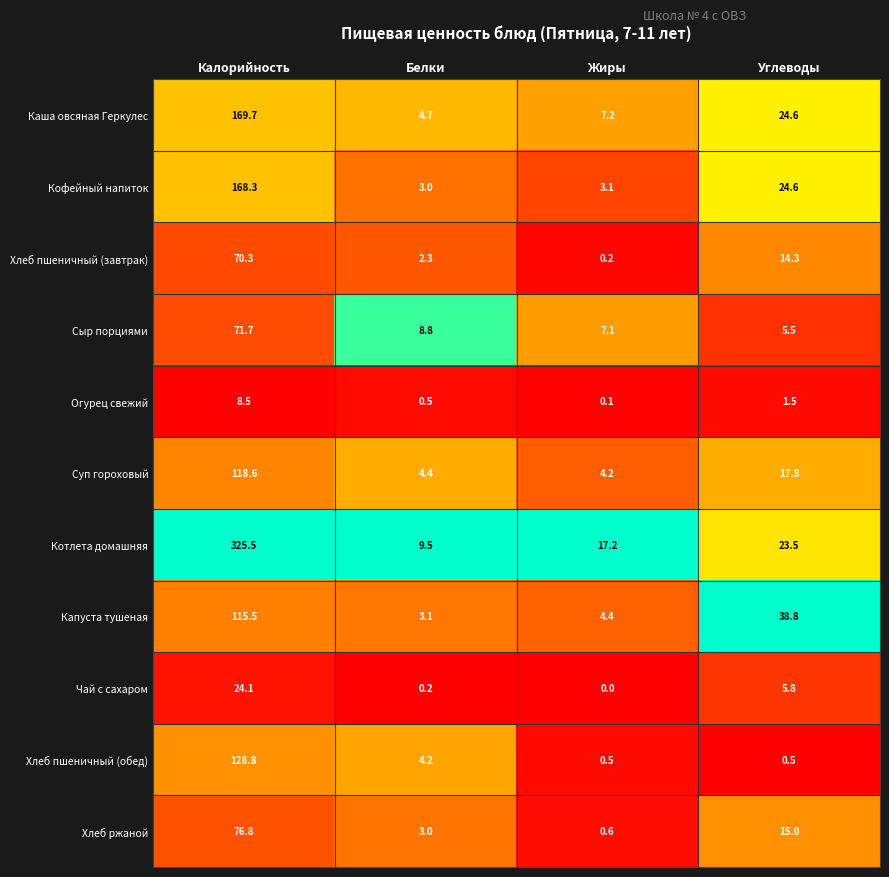

What is the difference between the highest and lowest values at Калорийность?

317.0